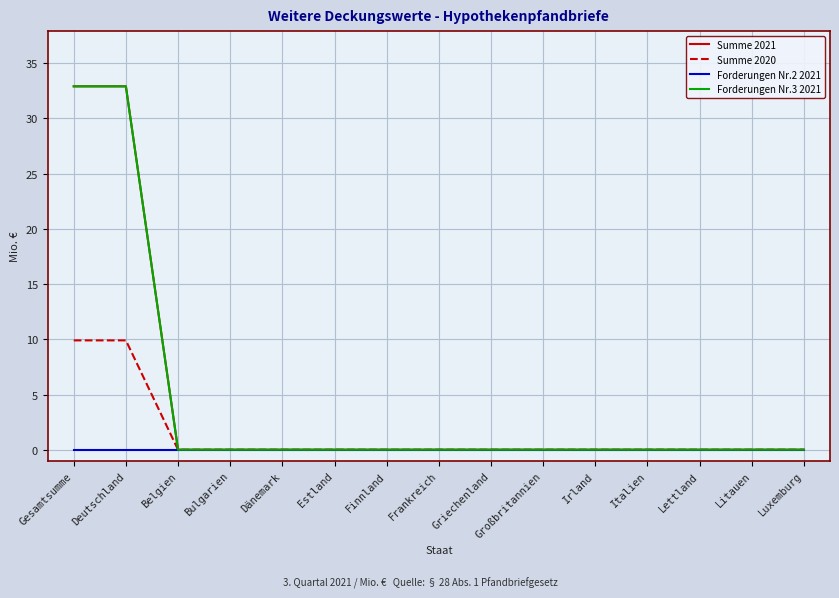

True or false: Summe 2021 has more than 2 interior local peaks.

False